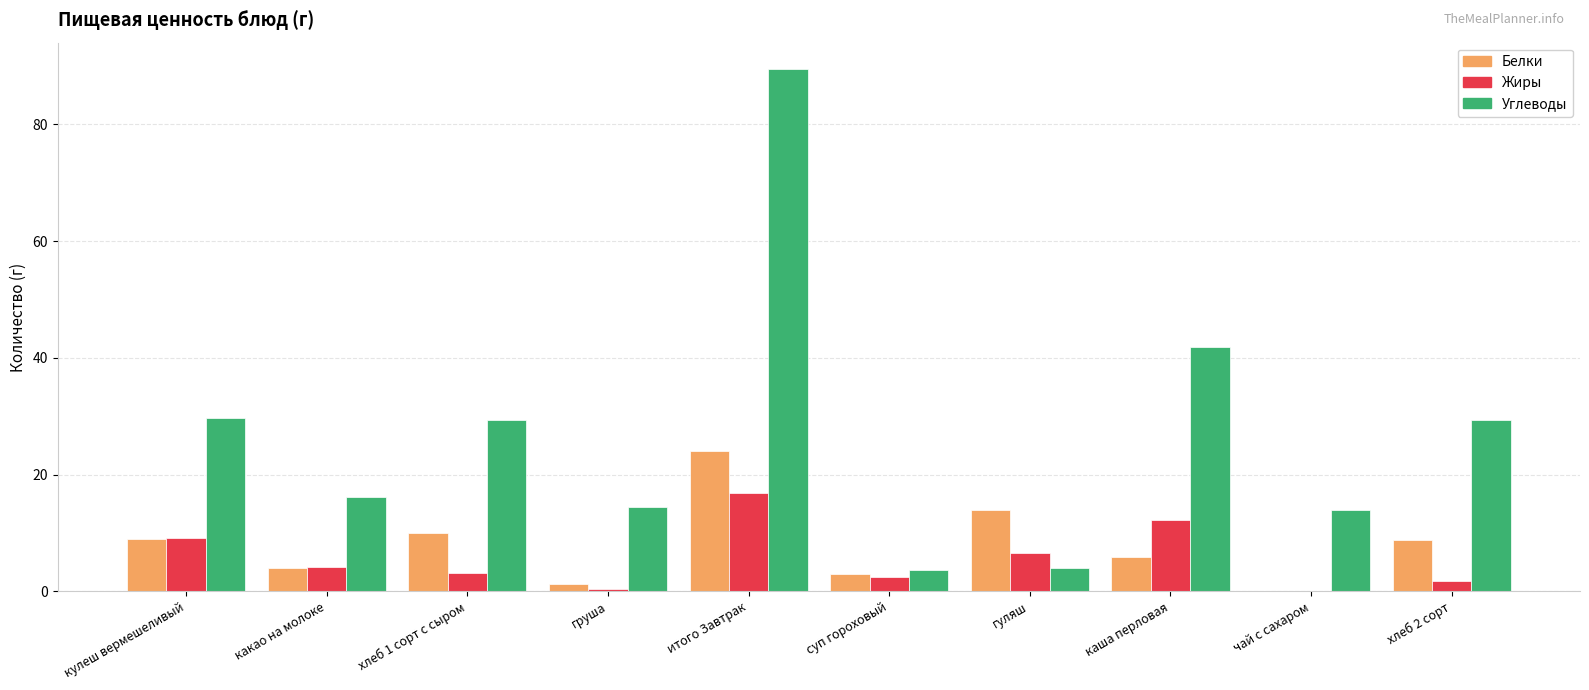

What is the difference between the Жиры values at хлеб 1 сорт с сыром and чай с сахаром?

3.2